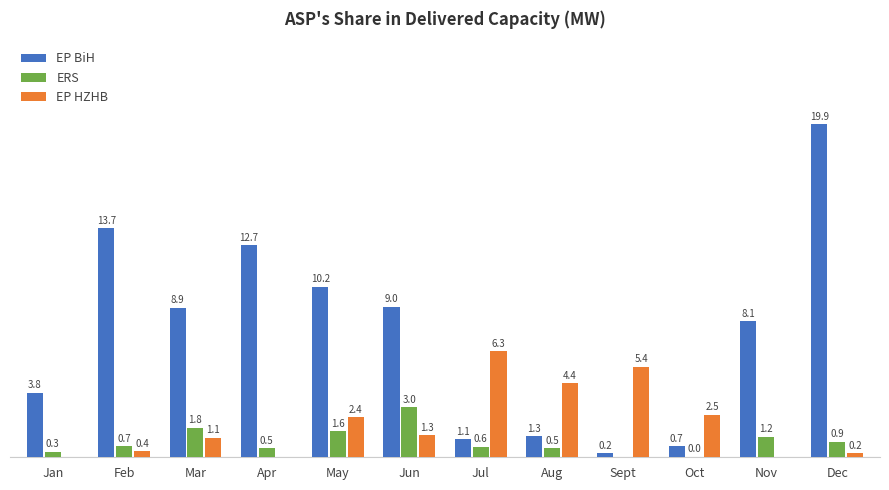

Is the value of EP HZHB at Dec greater than the value of ERS at Aug?

No